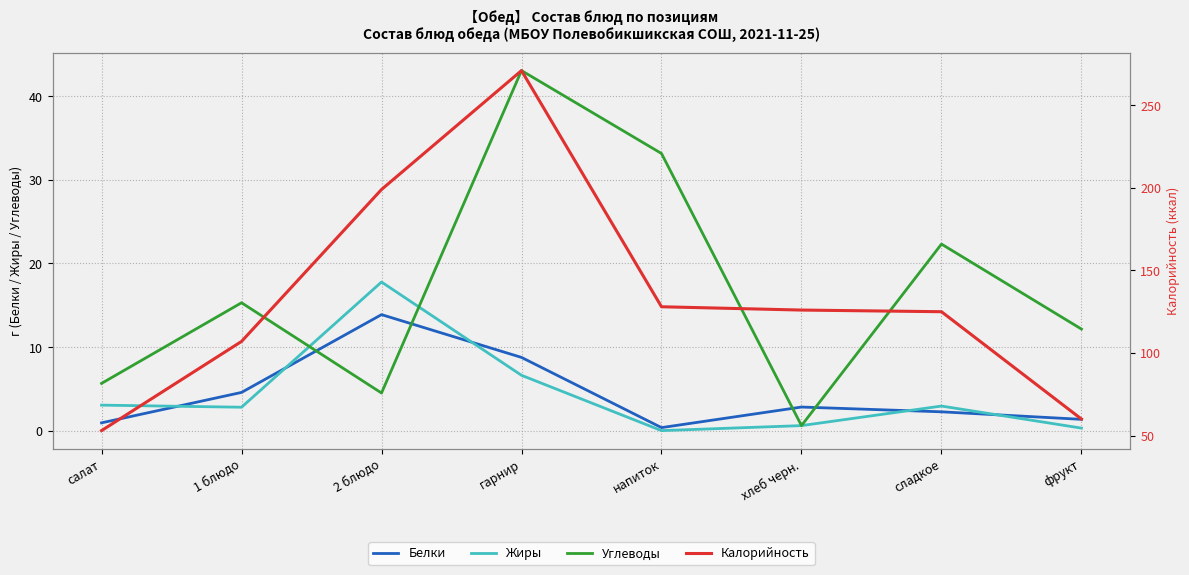

Reading left to right, what are all the values shown in this chart?

Белки: 0.9	4.6	13.9	8.8	0.4	2.8	2.2	1.4
Жиры: 3.0	2.8	17.8	6.6	0.0	0.6	2.9	0.3
Углеводы: 5.7	15.3	4.5	43.1	33.2	0.6	22.3	12.2
Калорийность: 53.0	107.0	199.0	271.0	128.0	126.0	125.0	60.0